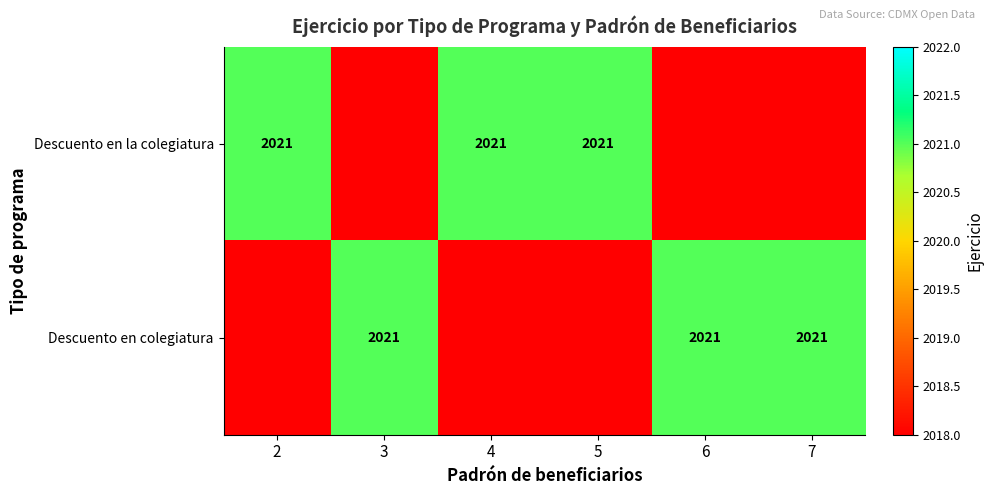

Is it true that Descuento en colegiatura equals 2021 at 7?

True